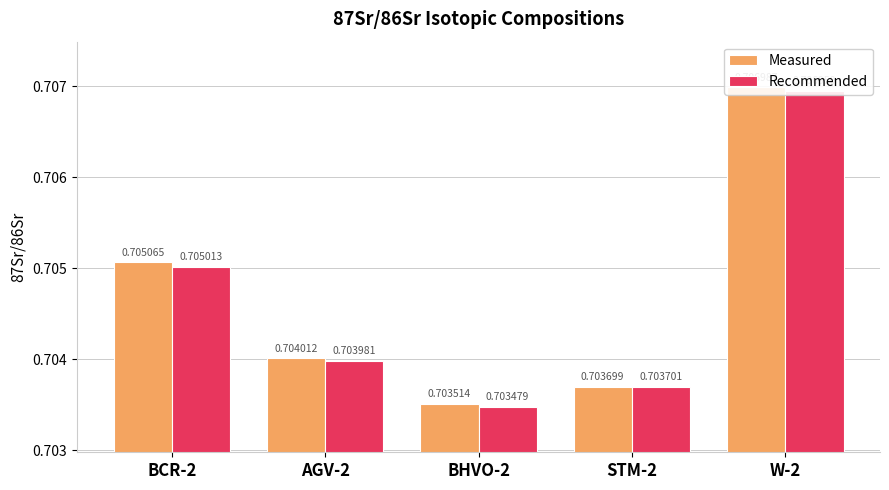

Is the value of Recommended at W-2 greater than the value of Measured at W-2?

No